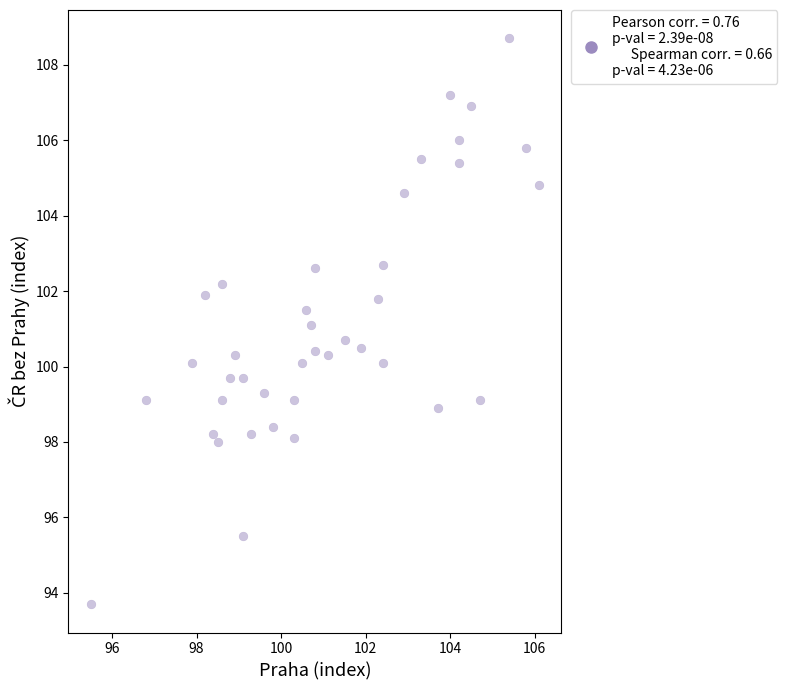

What is the range of X values (max minus min)?

10.6